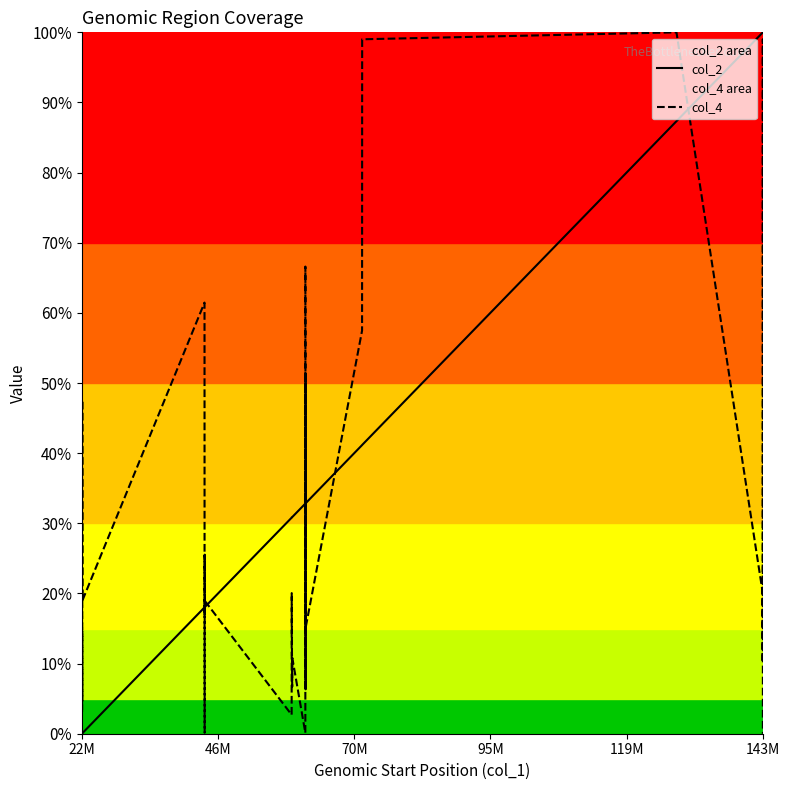

Does the chart have visible grid lines?

No